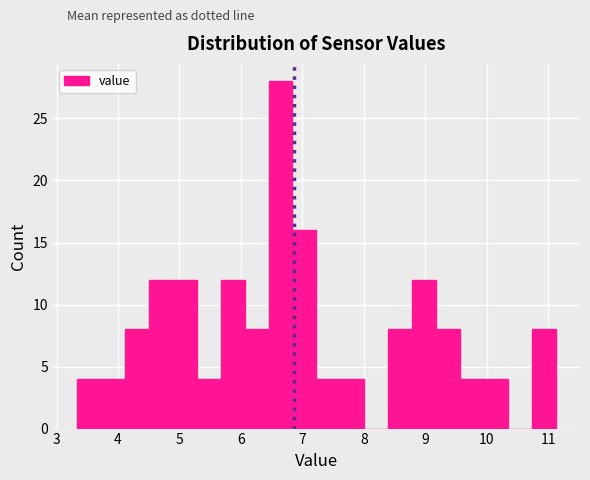

Around what value on the x-axis is the tallest bar? Give the approximate position of its centre, as read against the axis.

6.6